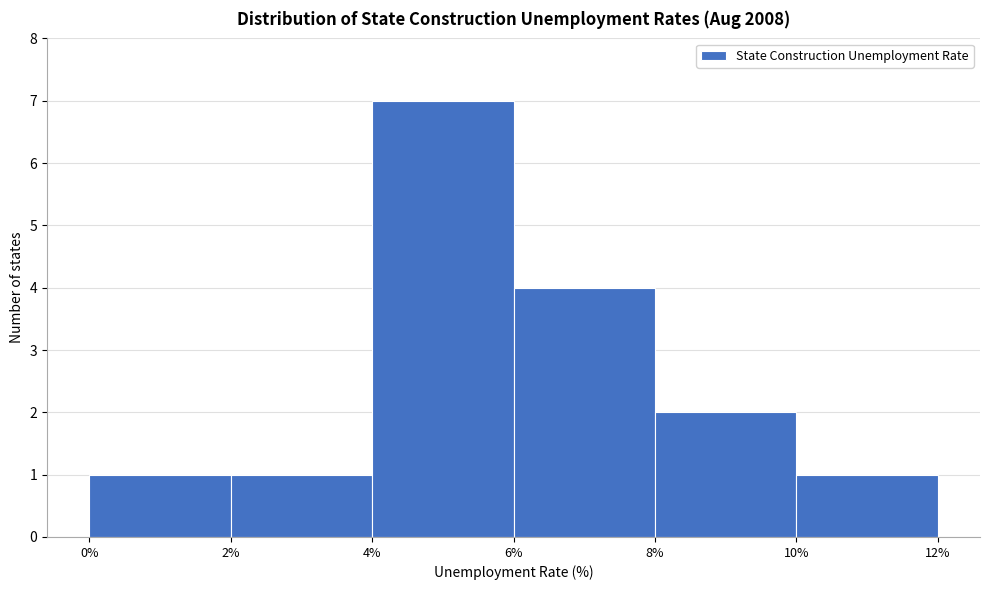

Reading left to right, transcribe this chart: for each bar, give the range it covers on the x-axis and its height. The values are not printed on the chart, so give them approximately, as read against the axis.

0% to 2%: 1
2% to 4%: 1
4% to 6%: 7
6% to 8%: 4
8% to 10%: 2
10% to 12%: 1